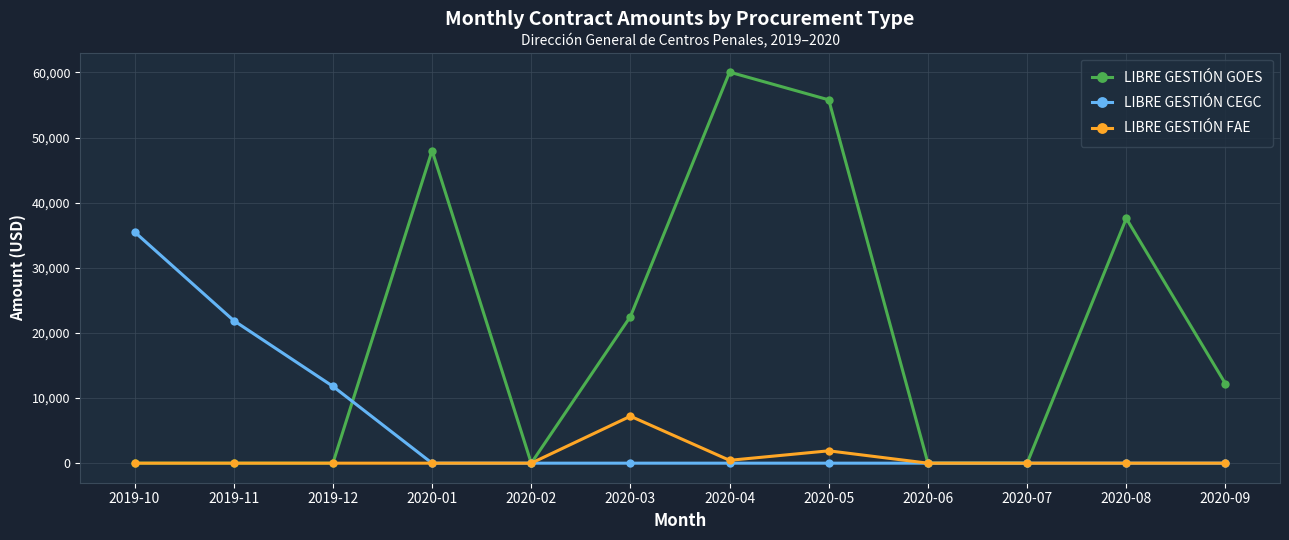

List the series in order of their peak value, lowest first.

LIBRE GESTIÓN FAE, LIBRE GESTIÓN CEGC, LIBRE GESTIÓN GOES